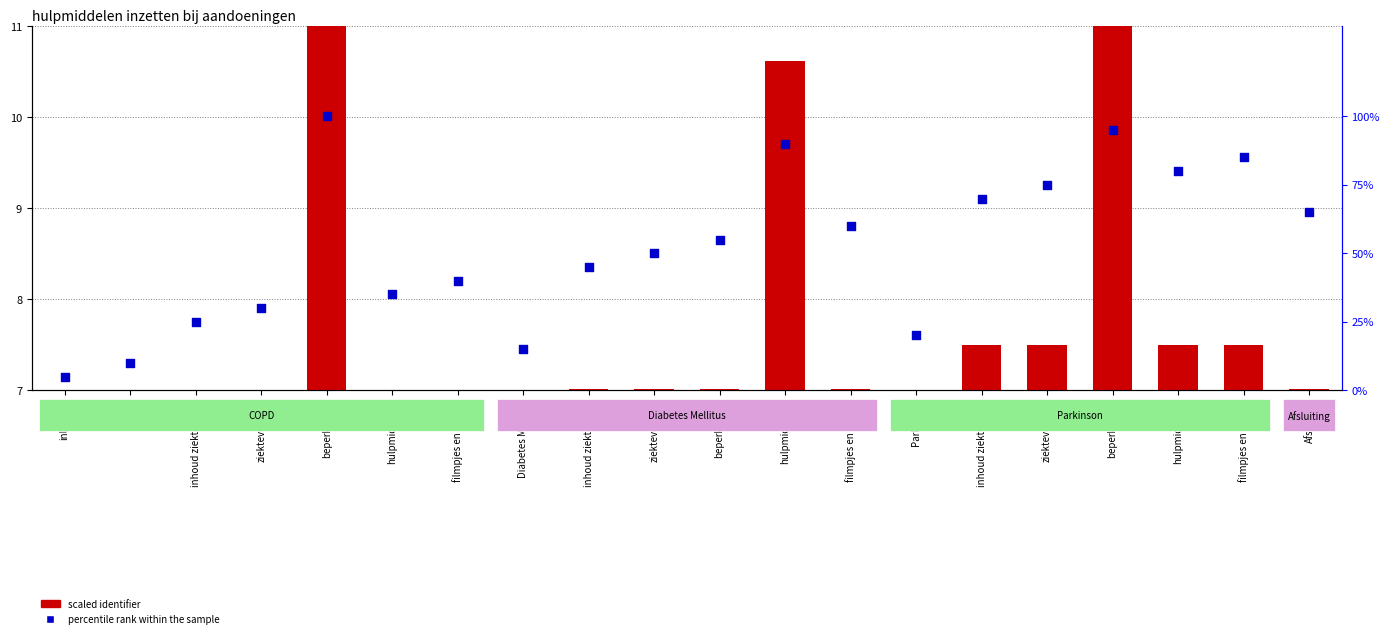

What is the total value across all series at hulpmiddelen?

42.0